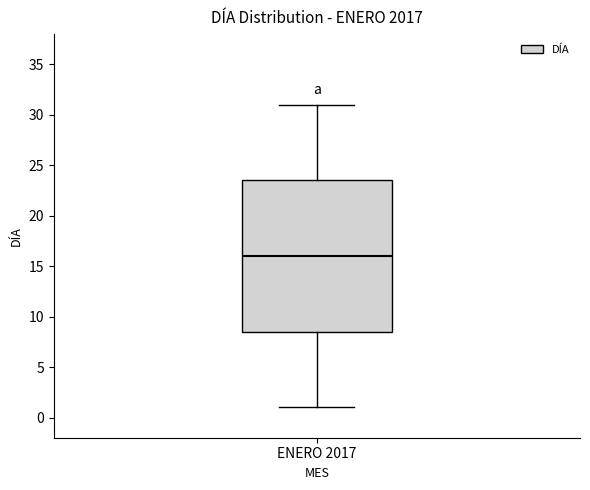

Where does the median line of the box for ENERO 2017 sit on the y-axis? The values are not printed on the chart, so give them approximately, as read against the axis.

16.0